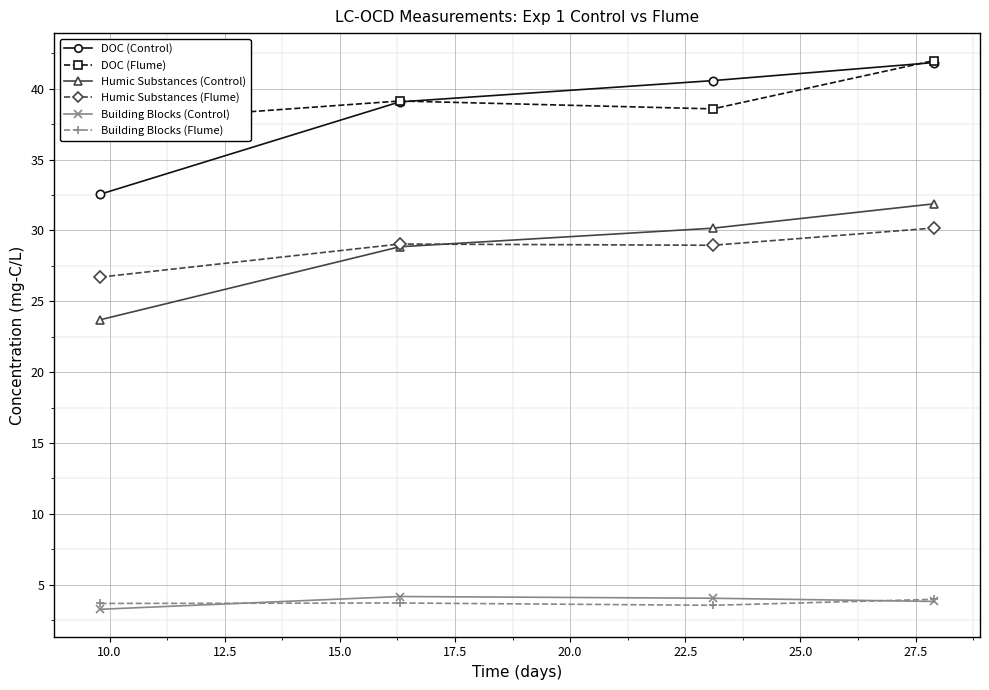

True or false: Humic Substances (Flume) has more than 2 interior local peaks.

False